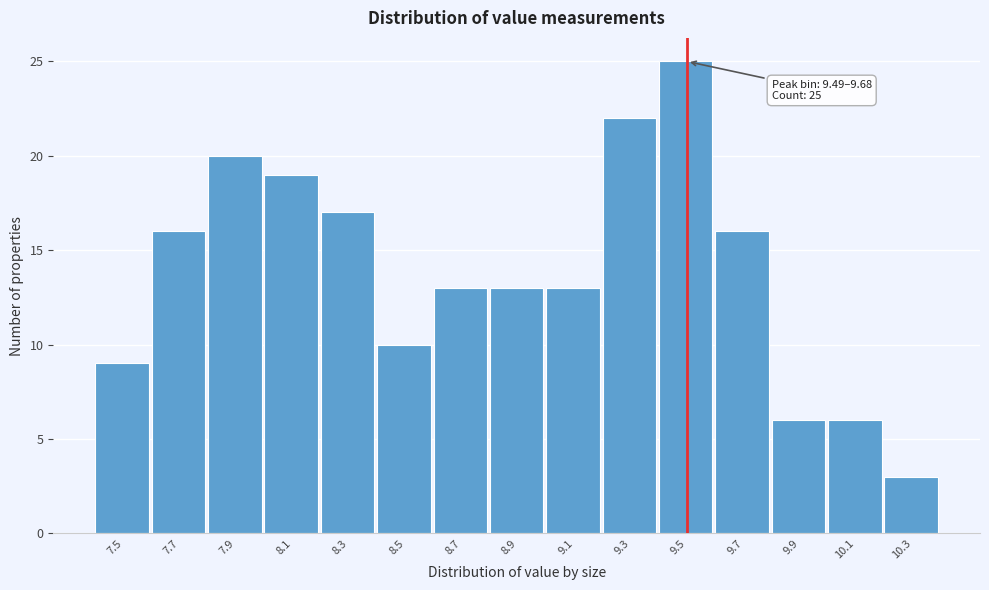

Reading left to right, list all the values displayed in this chart.

9	16	20	19	17	10	13	13	13	22	25	16	6	6	3